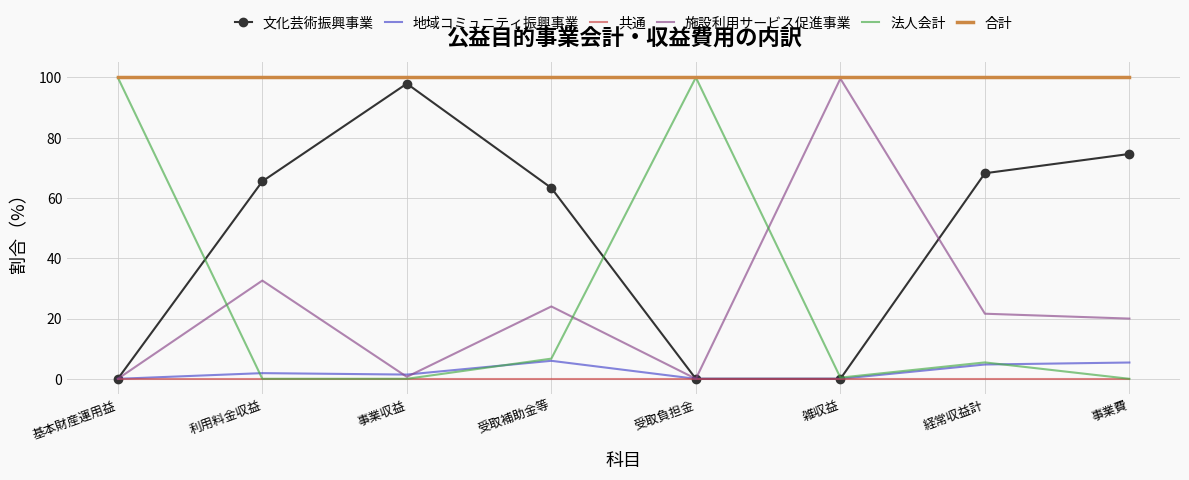

Which series changed the most between 利用料金収益 and 経常収益計?

施設利用サービス促進事業